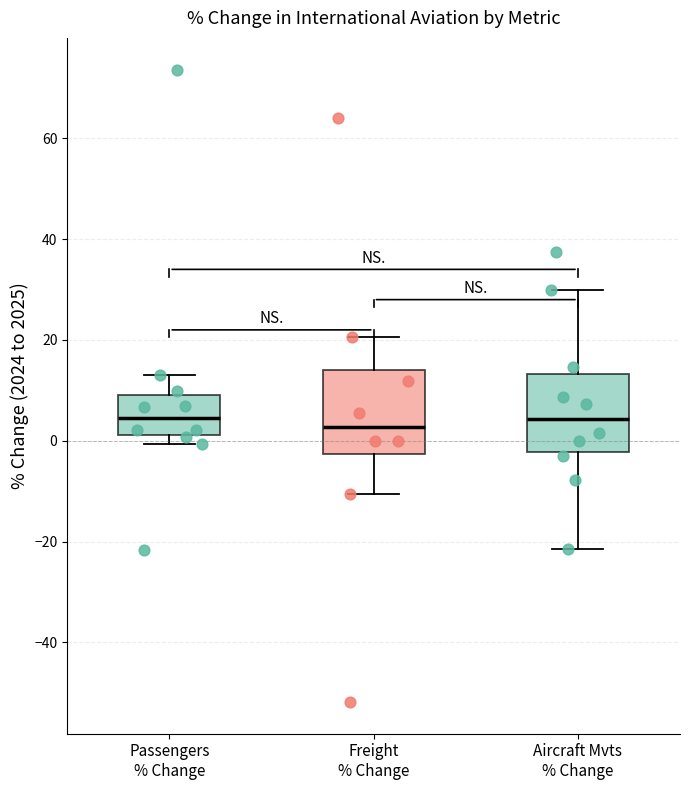

Where does the upper whisker of the box for Passengers % Change end on the y-axis? The values are not printed on the chart, so give them approximately, as read against the axis.

14